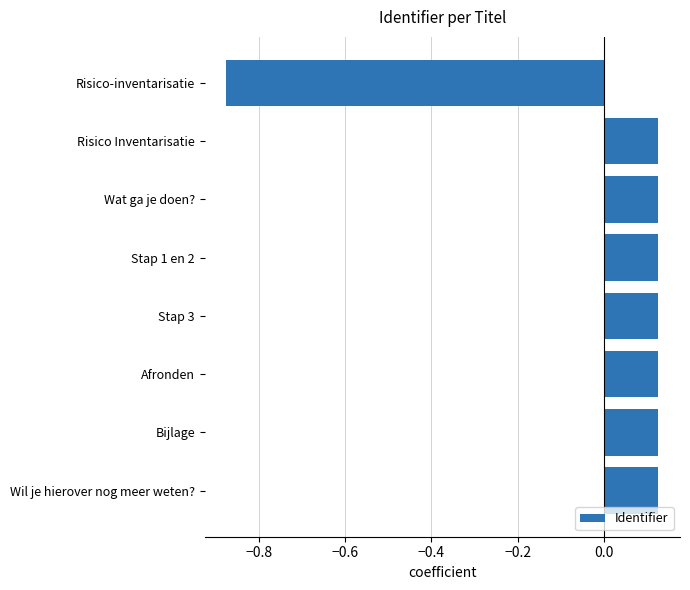

What is the difference between the second highest and minimum values?

1.0